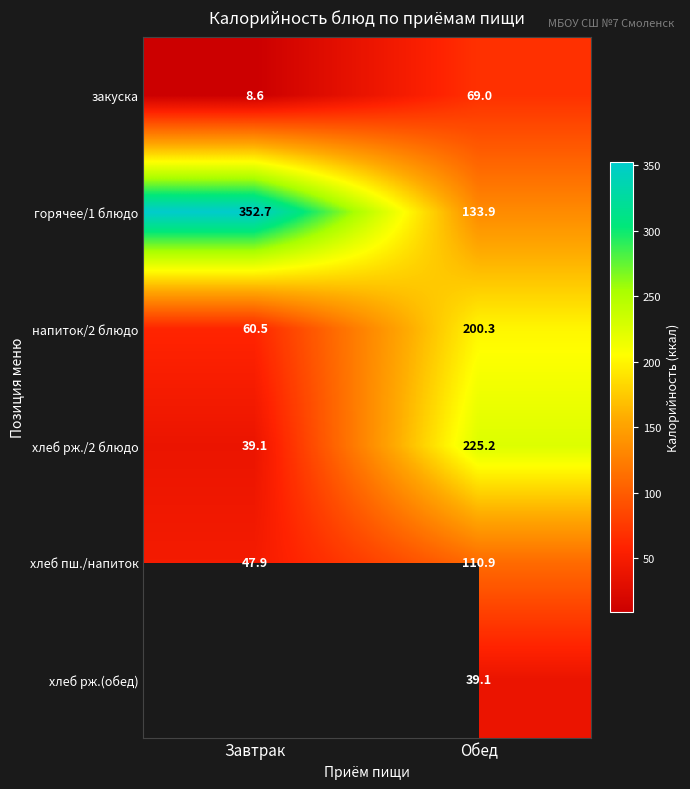

What is the minimum value shown in the chart?

8.6